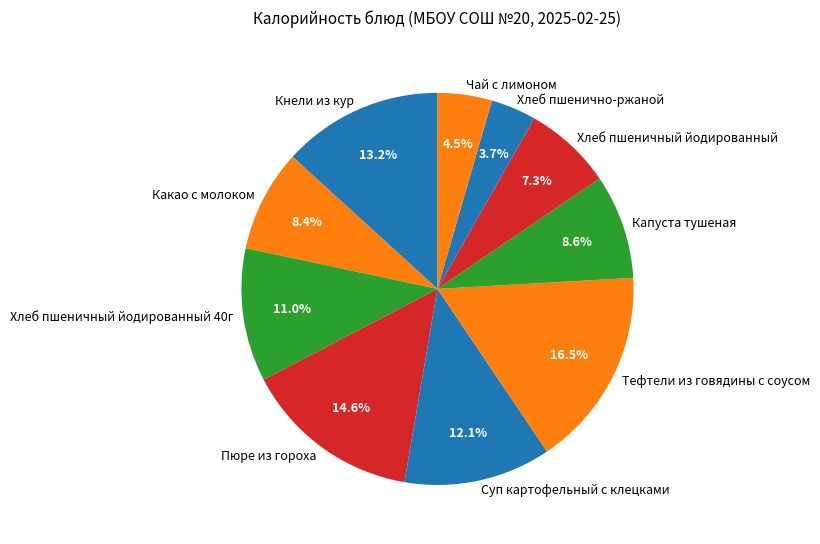

What is the largest slice in the pie chart?

Тефтели из говядины с соусом